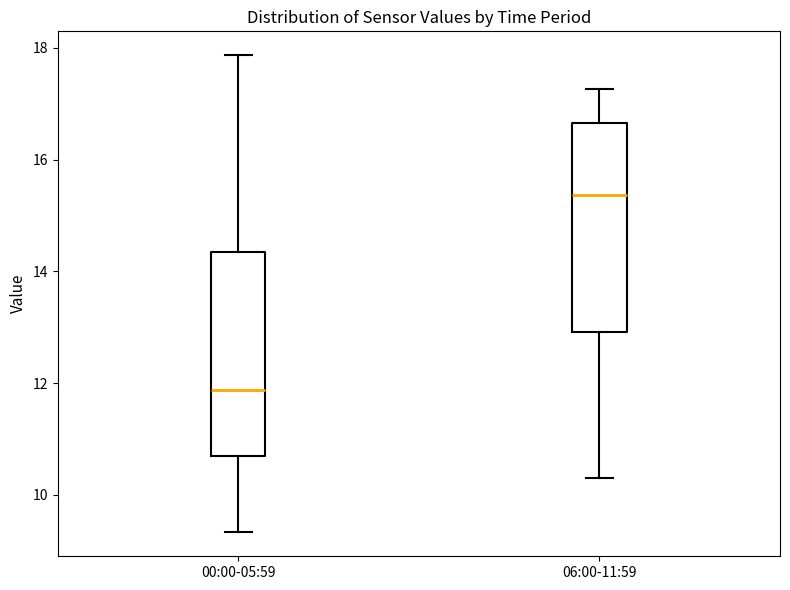

Reading left to right, transcribe this box plot: for each box, give where its median line is, the range the box spans, and where its two whiskers end, as read against the y-axis. The values are not printed on the chart, so give them approximately, as read against the axis.

00:00-05:59: median 11.8, box 10.8 to 14.4, whiskers 9.4 to 17.8
06:00-11:59: median 15.4, box 13.0 to 16.6, whiskers 10.4 to 17.2